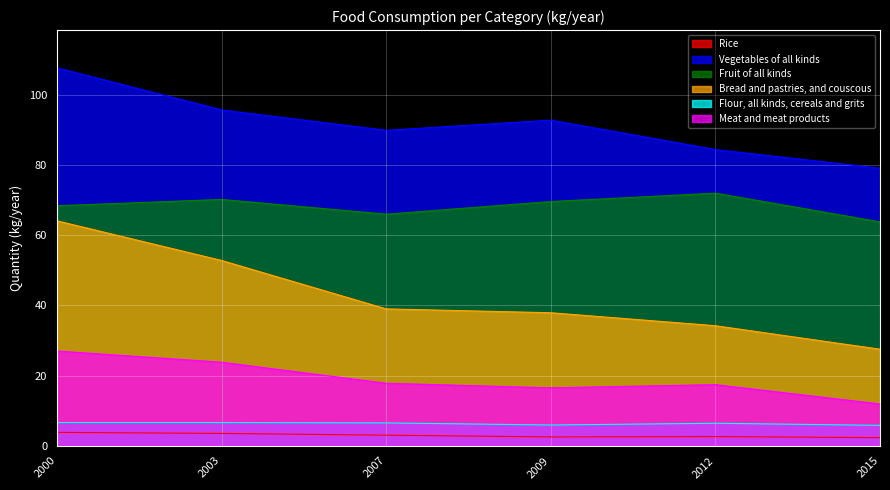

How many data points does each series have?

6